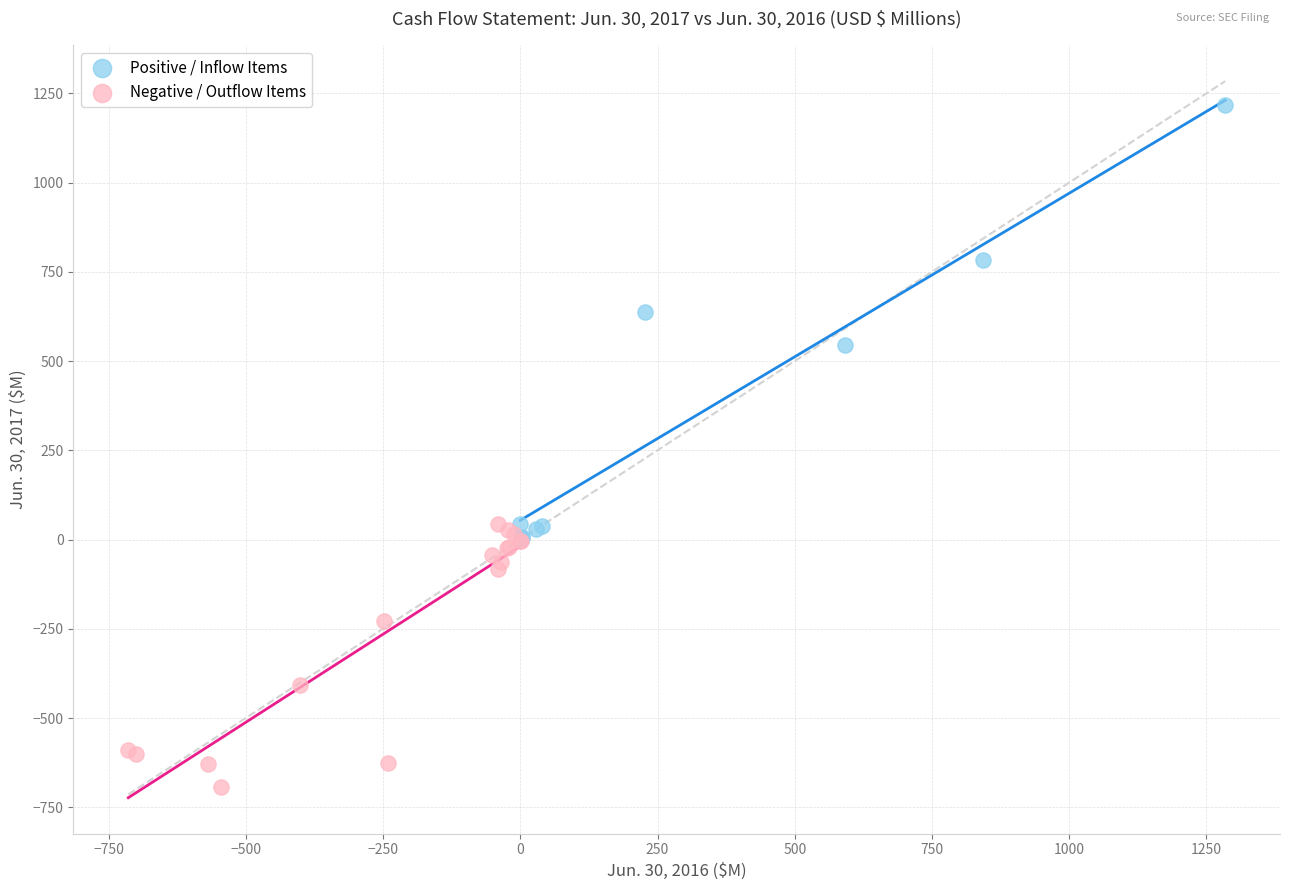

Which series reaches the minimum Y coordinate?

Negative / Outflow Items